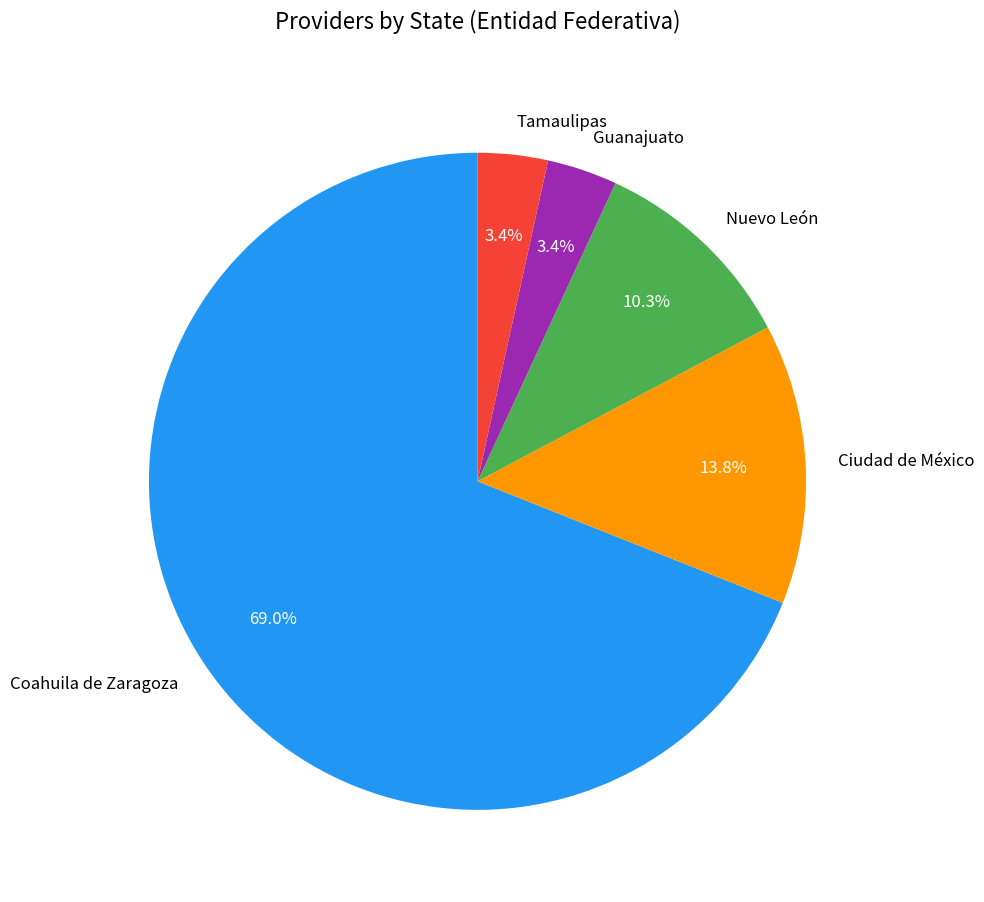

How many segments does this pie chart have?

5